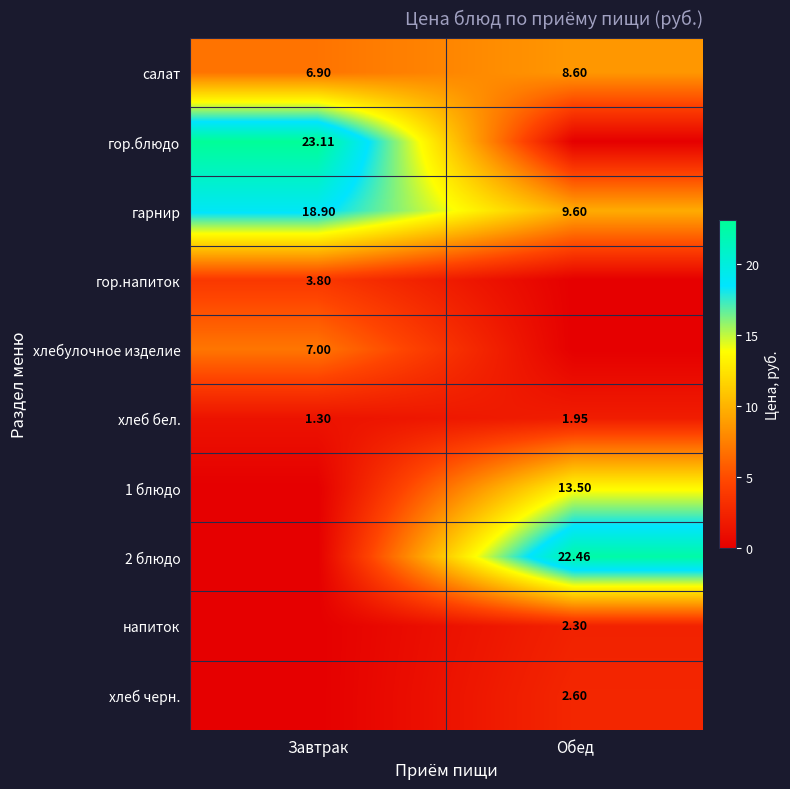

True or false: гарнир has a value of 9.6 at Обед.

True